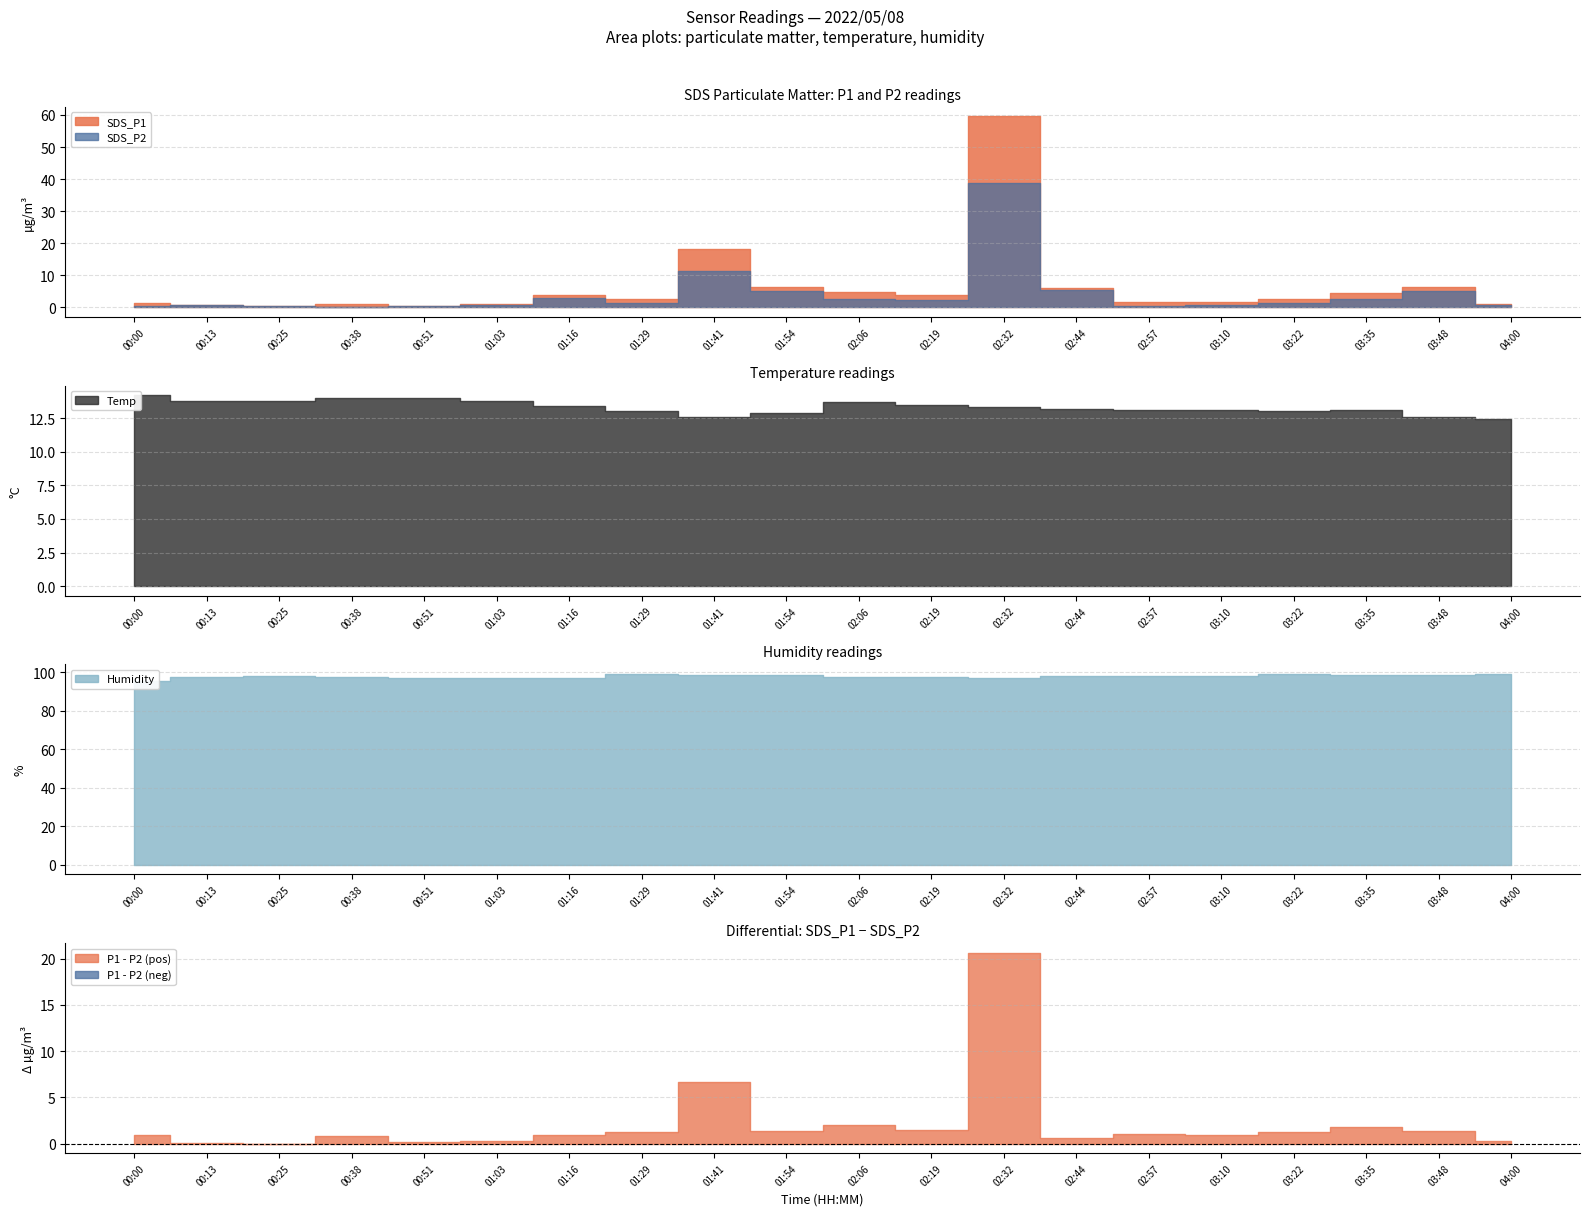

Reading right to left, extract all data points from this chart.

SDS_P1: 1.1	6.4	4.5	2.8	1.8	1.6	6.0	59.5	3.8	4.7	6.4	18.2	2.8	4.0	1.0	0.6	1.2	0.6	0.8	1.4
SDS_P2: 0.8	5.0	2.7	1.5	0.8	0.6	5.4	38.9	2.3	2.7	5.0	11.5	1.5	3.1	0.7	0.4	0.3	0.6	0.7	0.5
Temp: 12.4	12.6	13.1	13.0	13.1	13.1	13.2	13.3	13.5	13.7	12.9	12.6	13.0	13.4	13.8	14.0	14.0	13.8	13.8	14.2
Humidity: 99.1	98.5	98.3	98.8	98.0	98.1	98.1	97.0	97.4	97.5	98.5	98.5	98.8	96.9	96.9	97.2	97.6	98.0	97.4	95.6